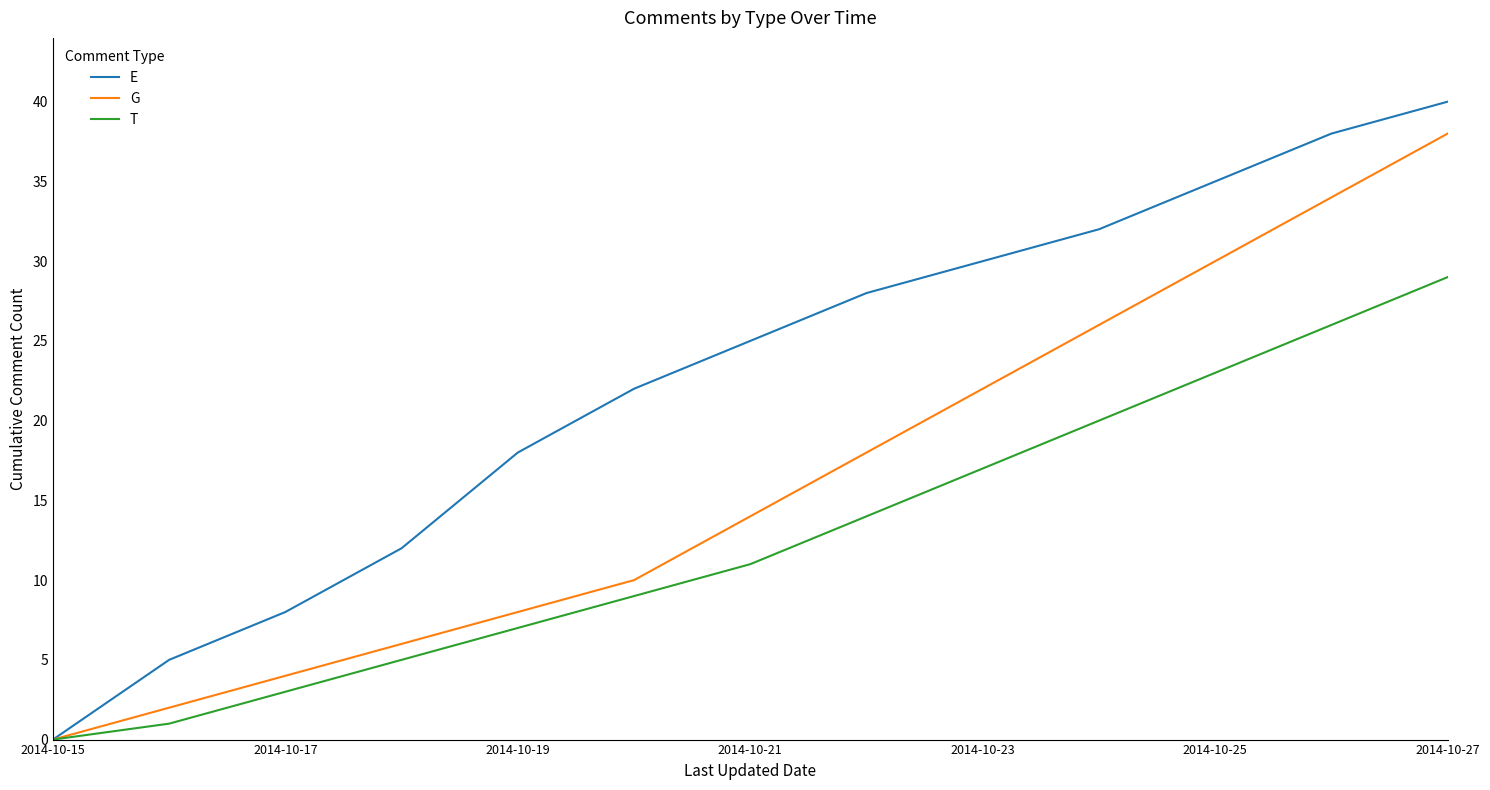

What is the average value of the G series?

16